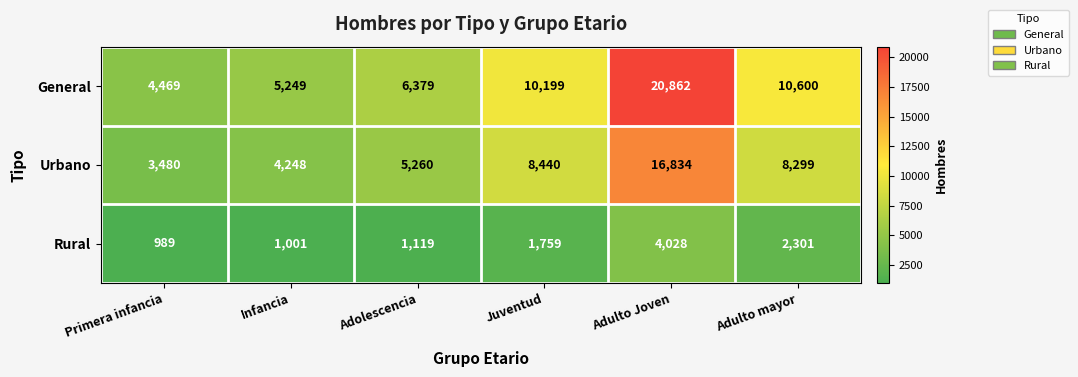

What is the maximum value shown in the chart?

20862